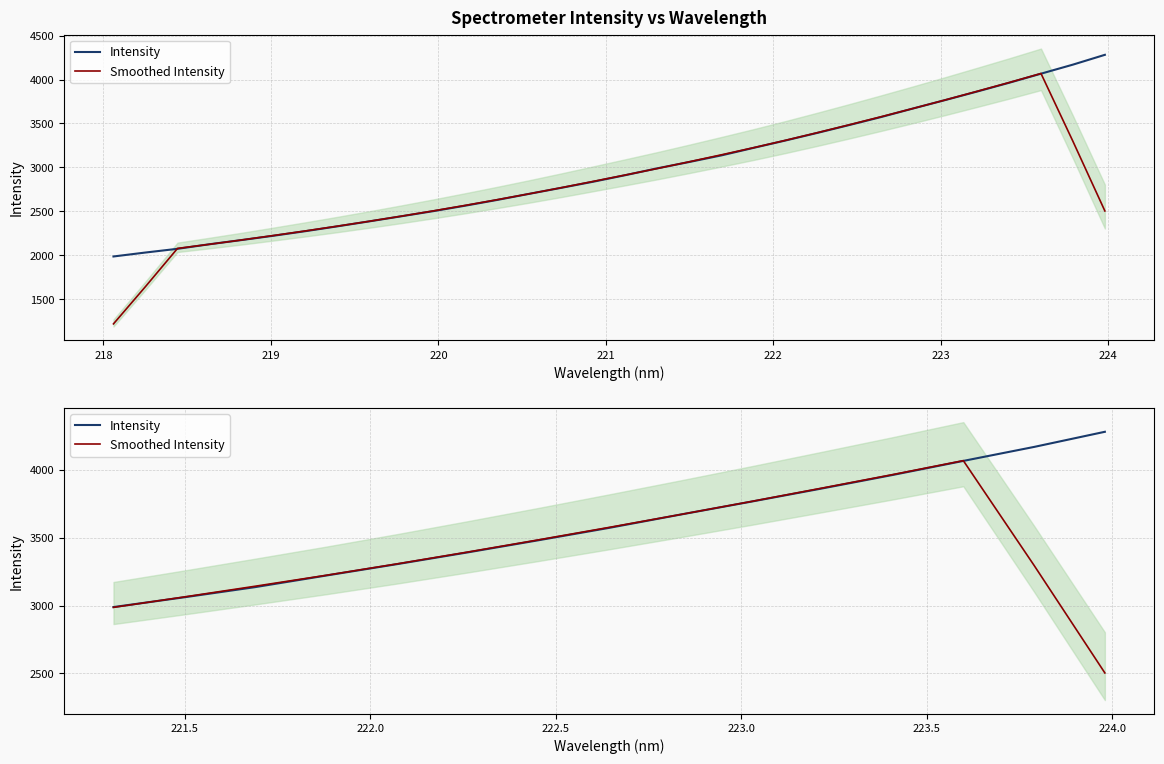

The value of Smoothed Intensity at 10 is 1606.9. True or false?

False